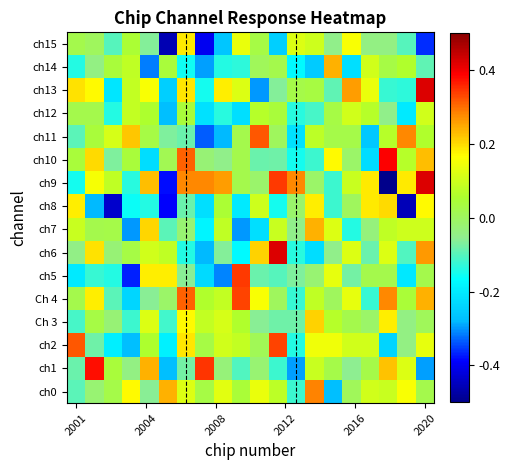

Reading right to left, what are all the values shown in this chart?

ch0: 0.0	0.2	0.1	0.1	0.0	-0.3	0.3	-0.1	0.1	0.1	0.0	0.1	0.0	0.1	0.2	-0.1	0.2	0.0	-0.0	-0.1
ch1: -0.3	0.1	0.2	0.0	-0.1	0.0	0.1	-0.3	-0.1	-0.0	-0.1	-0.0	0.3	-0.1	-0.3	0.2	-0.0	0.0	0.4	-0.1
ch2: 0.1	-0.0	-0.2	0.1	0.1	0.1	0.1	-0.1	0.3	0.0	0.1	0.1	0.0	0.2	-0.2	0.1	-0.3	-0.2	-0.1	0.3
Ch 3: 0.0	-0.0	0.2	-0.0	0.0	0.1	0.2	-0.1	-0.1	-0.1	0.1	0.1	0.1	0.2	-0.1	0.1	-0.1	-0.0	0.0	-0.1
Ch 4: 0.2	0.0	0.3	-0.1	0.1	0.0	0.1	-0.1	0.0	0.2	0.3	0.1	0.1	0.3	-0.0	-0.1	-0.2	-0.1	0.2	0.0
ch5: 0.0	-0.2	0.0	0.0	-0.1	0.1	-0.0	-0.1	-0.1	-0.1	0.3	-0.3	-0.2	-0.1	0.2	0.2	-0.4	-0.1	-0.1	-0.2
ch6: 0.3	-0.1	0.1	-0.1	0.1	-0.1	-0.2	-0.1	0.4	0.2	-0.2	-0.1	-0.3	-0.1	0.1	0.1	0.0	-0.0	0.2	-0.0
ch7: 0.1	0.1	0.1	-0.0	-0.1	0.1	0.2	-0.1	0.1	-0.2	-0.3	0.1	-0.2	-0.0	-0.1	0.2	-0.3	0.0	0.0	0.1
ch8: 0.2	-0.5	0.2	0.2	0.0	-0.1	0.2	-0.0	-0.1	0.1	-0.2	0.1	-0.2	-0.1	-0.4	-0.1	-0.2	-0.4	-0.3	0.2
ch9: 0.4	0.2	-1.5	0.2	0.1	-0.1	-0.0	0.3	0.3	-0.0	0.0	0.3	0.3	0.3	-0.4	0.2	-0.1	0.1	0.2	-0.1
ch10: 0.2	0.1	0.4	-0.2	-0.0	0.2	-0.1	-0.1	-0.1	-0.1	0.0	-0.1	-0.0	0.3	0.0	-0.2	0.0	-0.1	0.2	0.0
ch11: 0.1	0.3	0.1	-0.3	0.0	0.0	0.1	-0.2	0.0	0.3	0.0	-0.3	-0.3	-0.1	-0.1	0.0	0.2	0.1	0.0	-0.1
ch12: 0.1	-0.2	-0.1	0.1	0.1	0.0	-0.1	-0.1	0.0	0.1	-0.2	-0.1	-0.2	0.0	-0.3	0.1	0.1	-0.1	0.0	0.0
ch13: 0.4	-0.1	-0.1	0.1	0.3	-0.1	0.0	0.0	-0.1	-0.3	0.1	0.2	-0.1	0.2	-0.2	0.2	0.1	-0.2	0.2	0.2
ch14: -0.1	0.1	0.0	0.1	-0.2	0.2	-0.3	-0.2	0.0	0.0	-0.1	-0.1	-0.3	-0.2	0.0	-0.3	0.1	0.0	-0.0	-0.1
ch15: -0.4	-0.1	-0.0	-0.0	0.2	-0.1	0.1	0.1	-0.2	0.0	0.1	-0.3	-0.4	0.2	-0.5	-0.1	0.1	-0.1	0.0	0.0